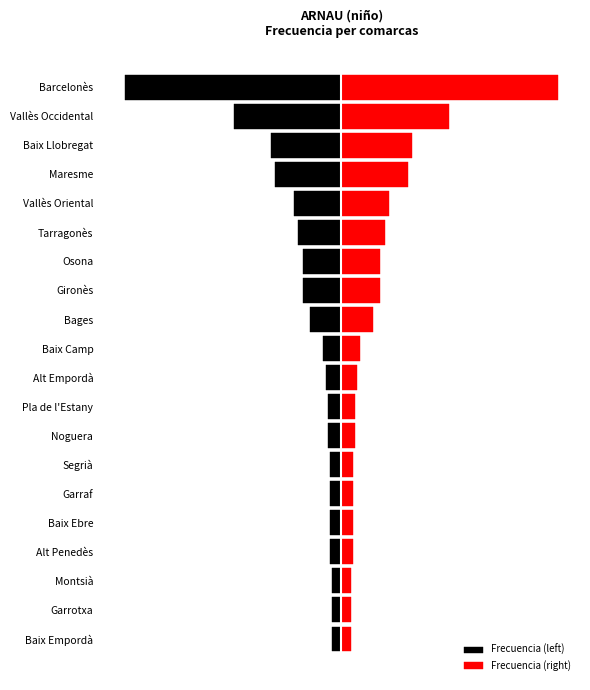

How many bars are there in each group?

2